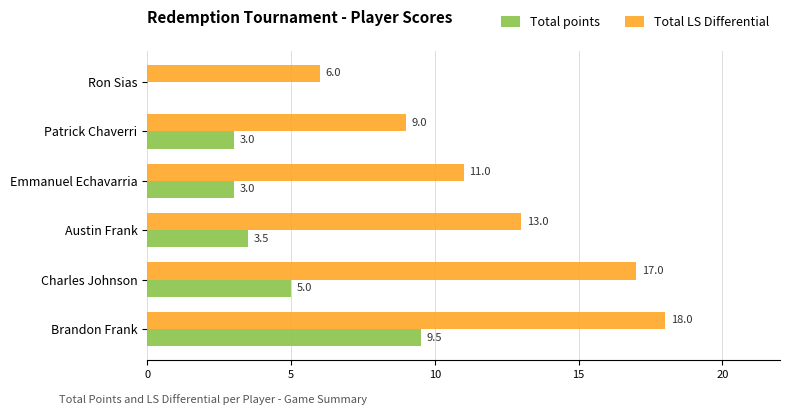

Between Emmanuel Echavarria and Patrick Chaverri, which series saw the biggest shift?

Total LS Differential